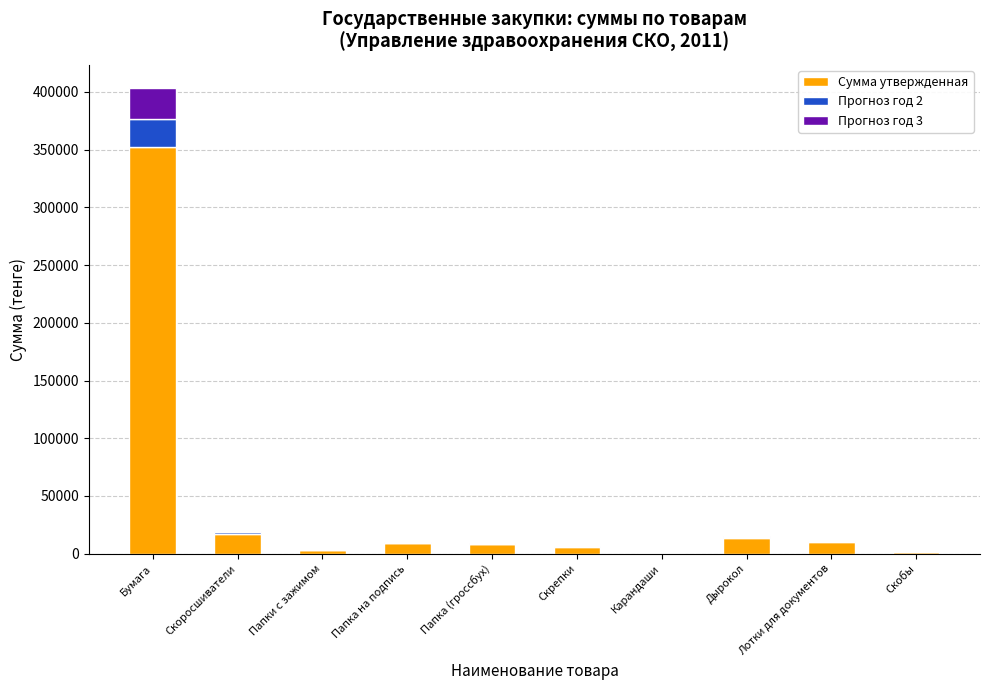

At which label does Сумма утвержденная reach its peak?

Бумага